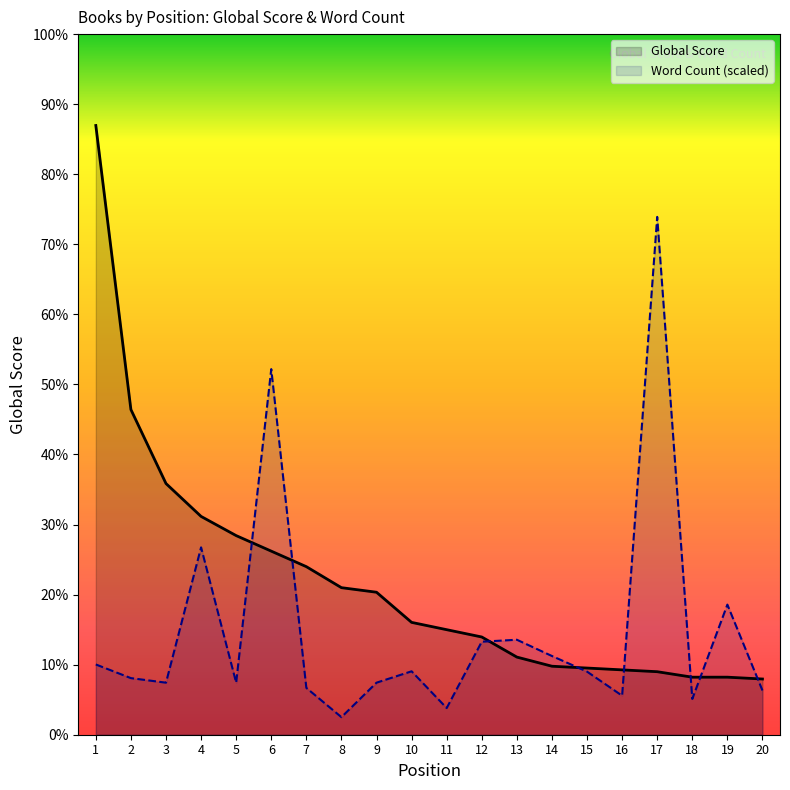

Reading left to right, what are all the values shown in this chart?

Global Score: 667.0	356.0	275.0	239.0	218.0	201.0	184.0	161.0	156.0	123.0	115.0	107.0	85.0	75.0	73.0	71.0	69.0	63.0	63.0	61.0
Word Count (scaled): 76.9	62.0	57.0	205.1	57.0	400.3	51.3	19.2	57.0	69.4	29.2	101.9	104.0	86.2	69.1	42.7	566.9	39.2	142.4	48.4